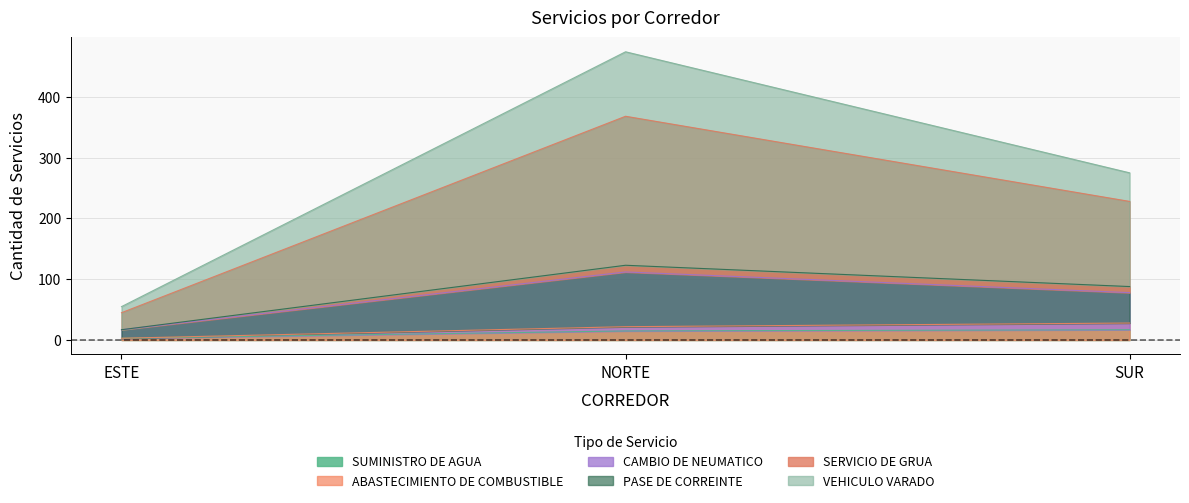

What is the value of the SUMINISTRO DE AGUA point at the 3rd from the left?

17